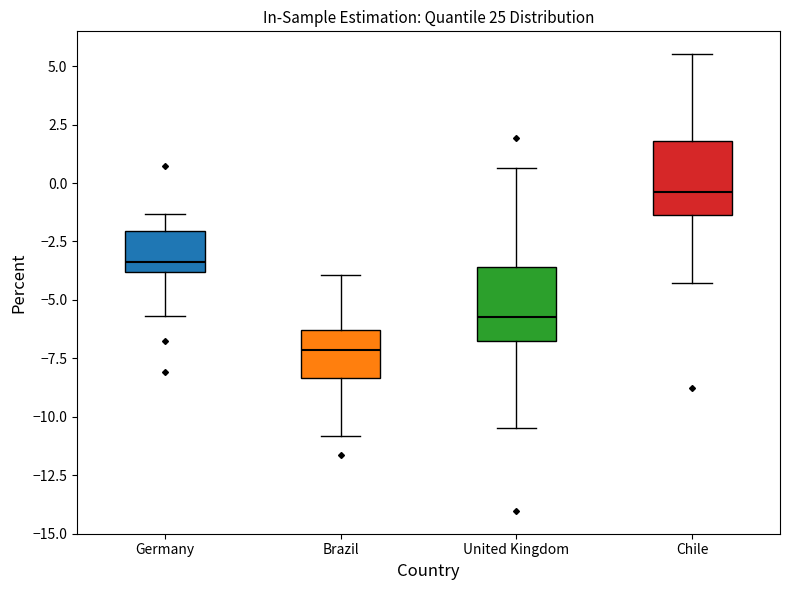

Which box has the highest median line?

Chile